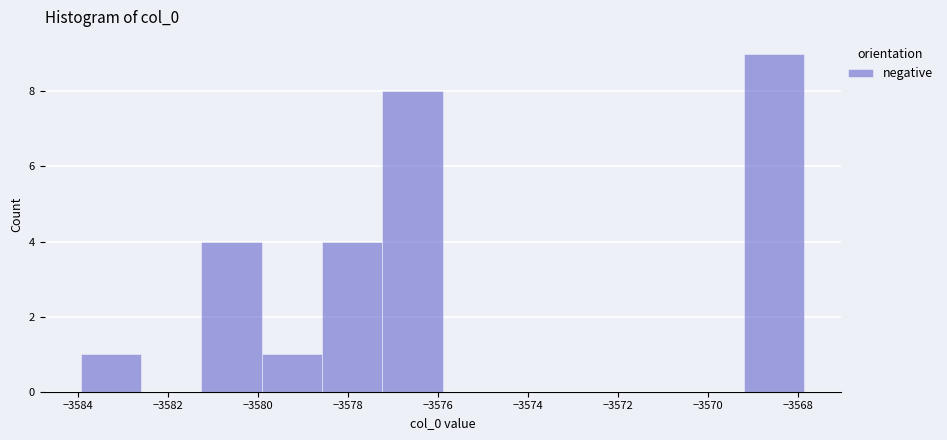

Reading left to right, list every bar in this chart as the range it spans on the x-axis followed by its height. Neither the bar edges nor the heights are printed on the chart, so give them approximately, as read against the axes.

-3584.0 to -3582.6: 1
-3582.6 to -3581.2: 0
-3581.2 to -3580.0: 4
-3580.0 to -3578.6: 1
-3578.6 to -3577.2: 4
-3577.2 to -3575.8: 8
-3575.8 to -3574.6: 0
-3574.6 to -3573.2: 0
-3573.2 to -3571.8: 0
-3571.8 to -3570.6: 0
-3570.6 to -3569.2: 0
-3569.2 to -3567.8: 9